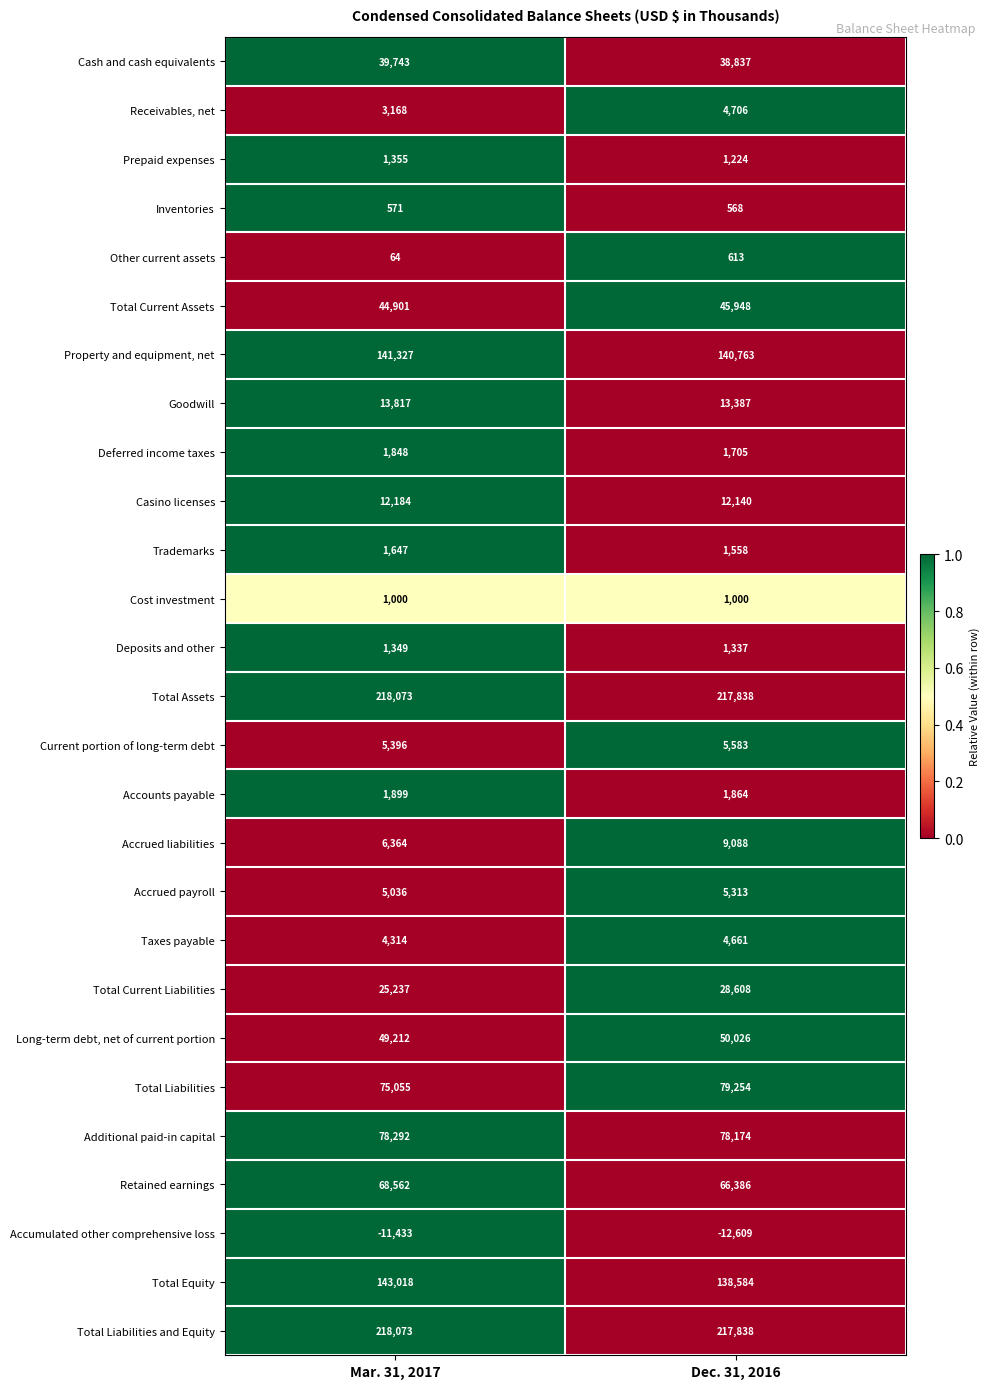

Is the value of Prepaid expenses at Mar. 31, 2017 greater than the value of Retained earnings at Dec. 31, 2016?

No